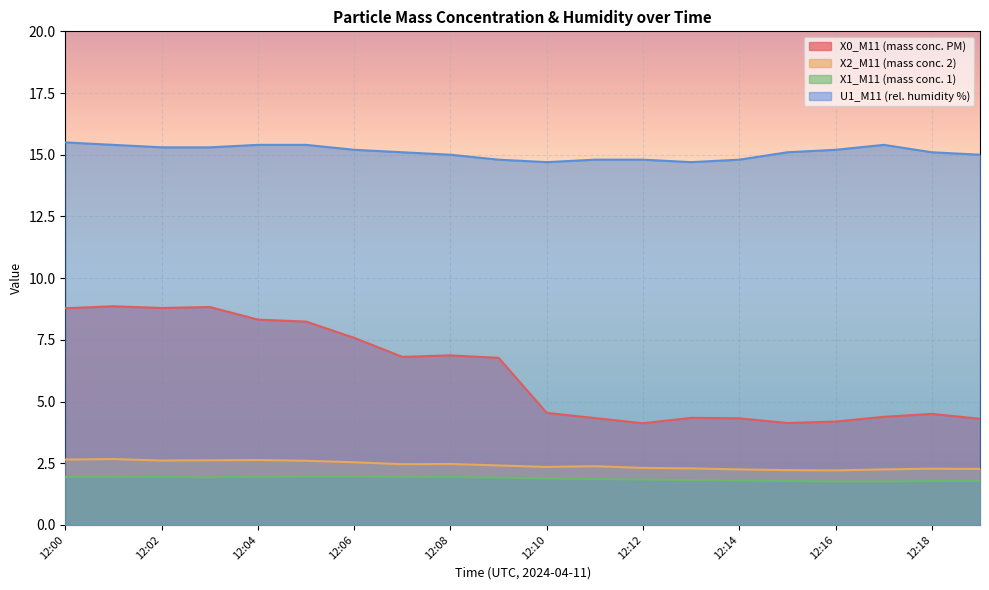

The value of X0_M11 (mass conc. PM) at 12:02 is 8.8. True or false?

True